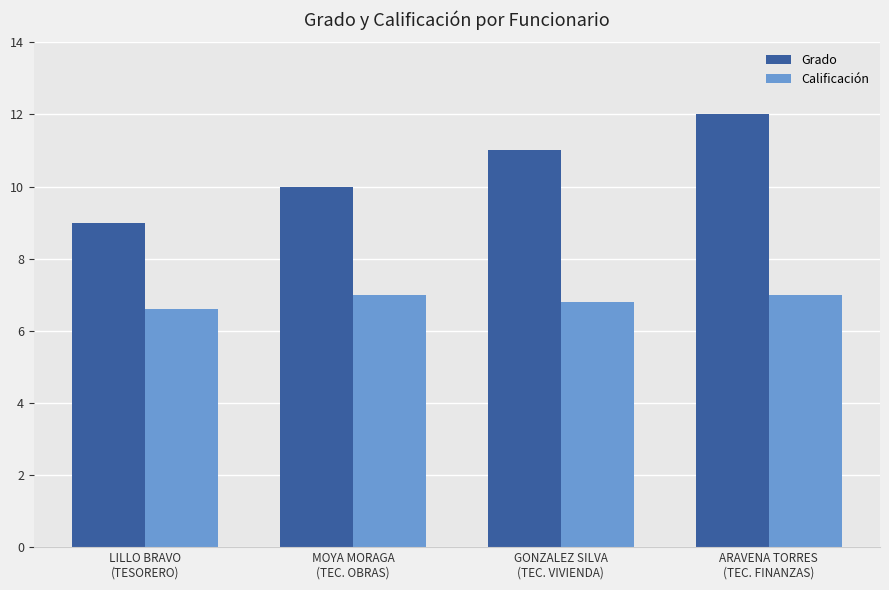

The value of Calificación at GONZALEZ SILVA
(TEC. VIVIENDA) is 2.3. True or false?

False